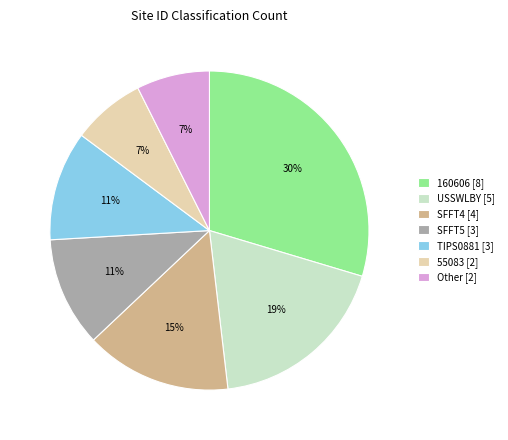

What percentage is the SFFT4 [4] slice, to the nearest percent?

15%